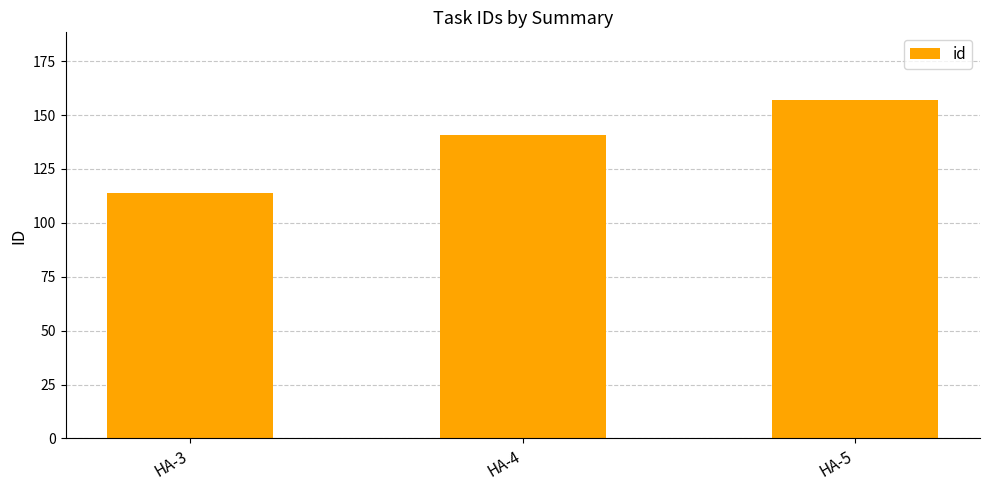

List the labels in order of value, largest first.

HA-5, HA-4, HA-3